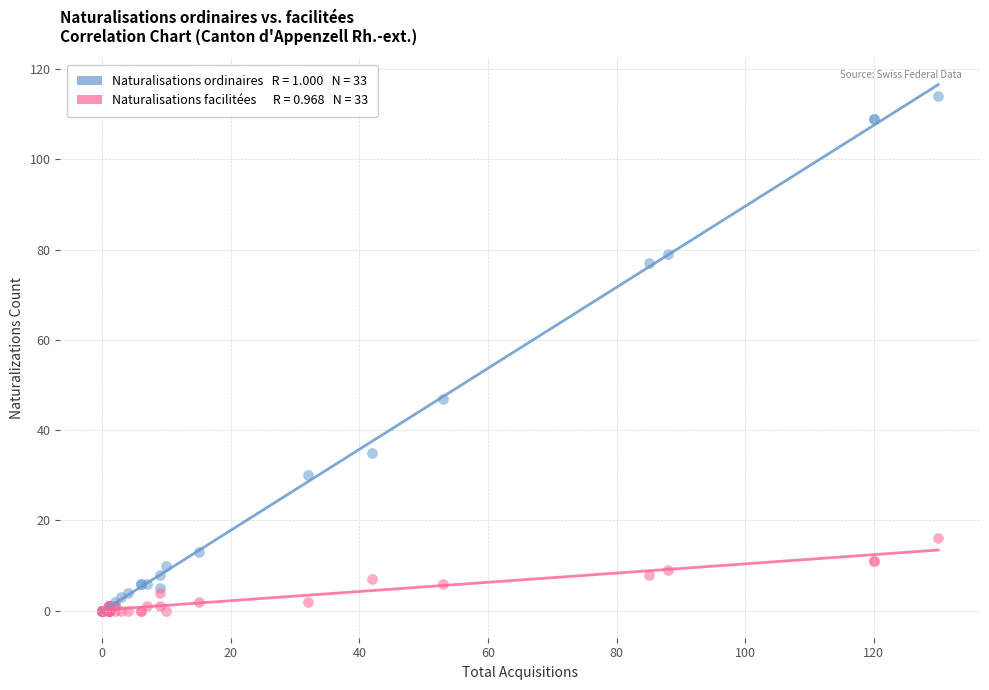

Across all series, what Y value is closest to 57?

47